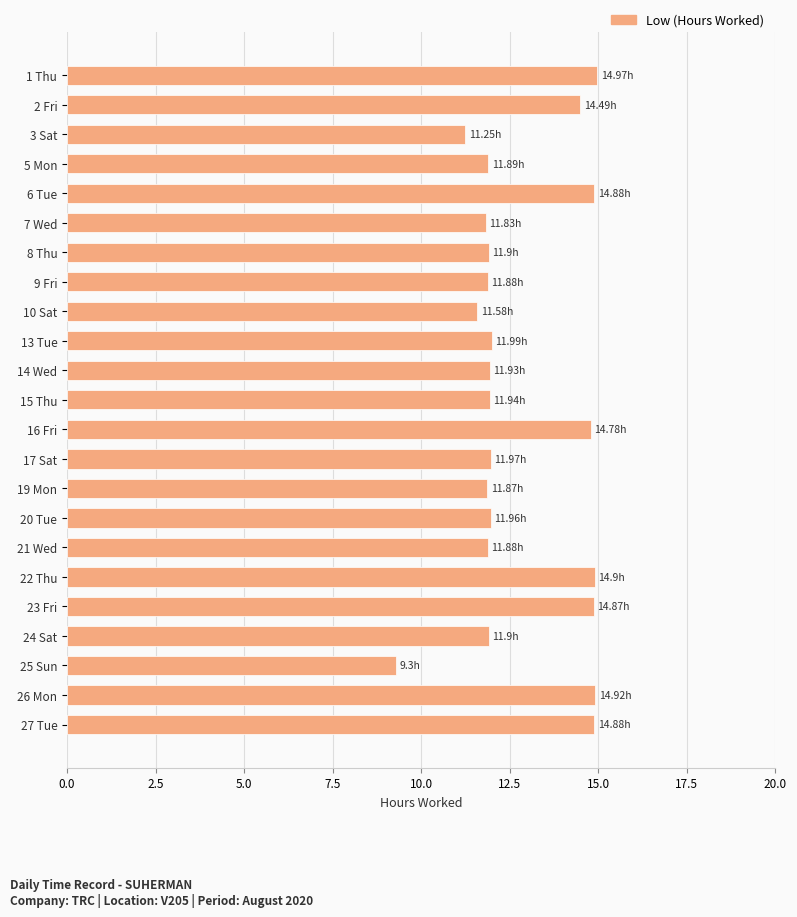

What is the change in value from 3 Sat to 15 Thu?

+0.7